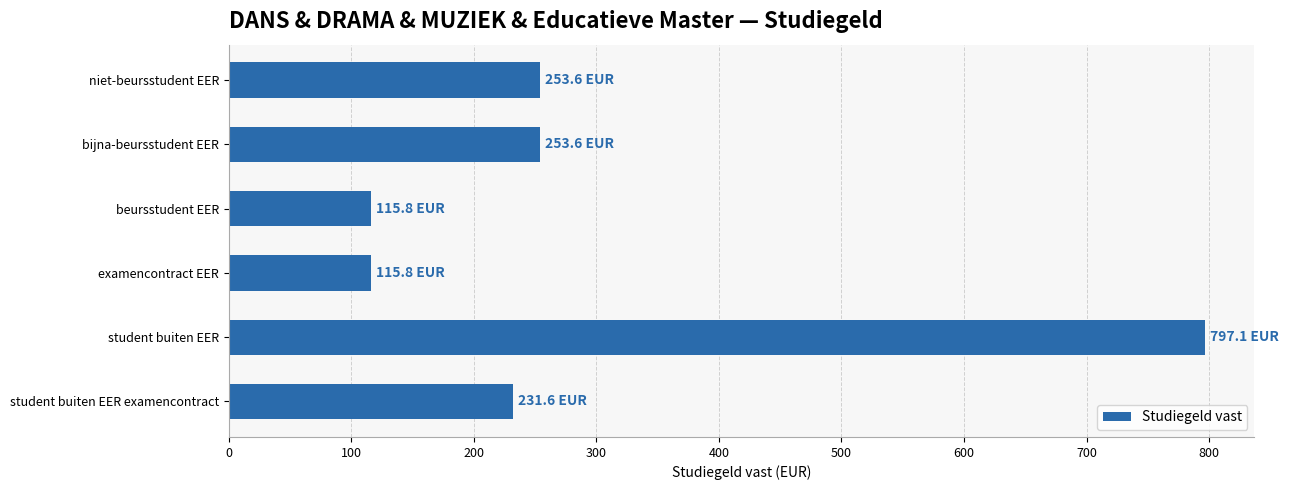

Reading bottom to top, transcribe all the data shown in this chart.

student buiten EER examencontract=231.6	student buiten EER=797.1	examencontract EER=115.8	beursstudent EER=115.8	bijna-beursstudent EER=253.6	niet-beursstudent EER=253.6